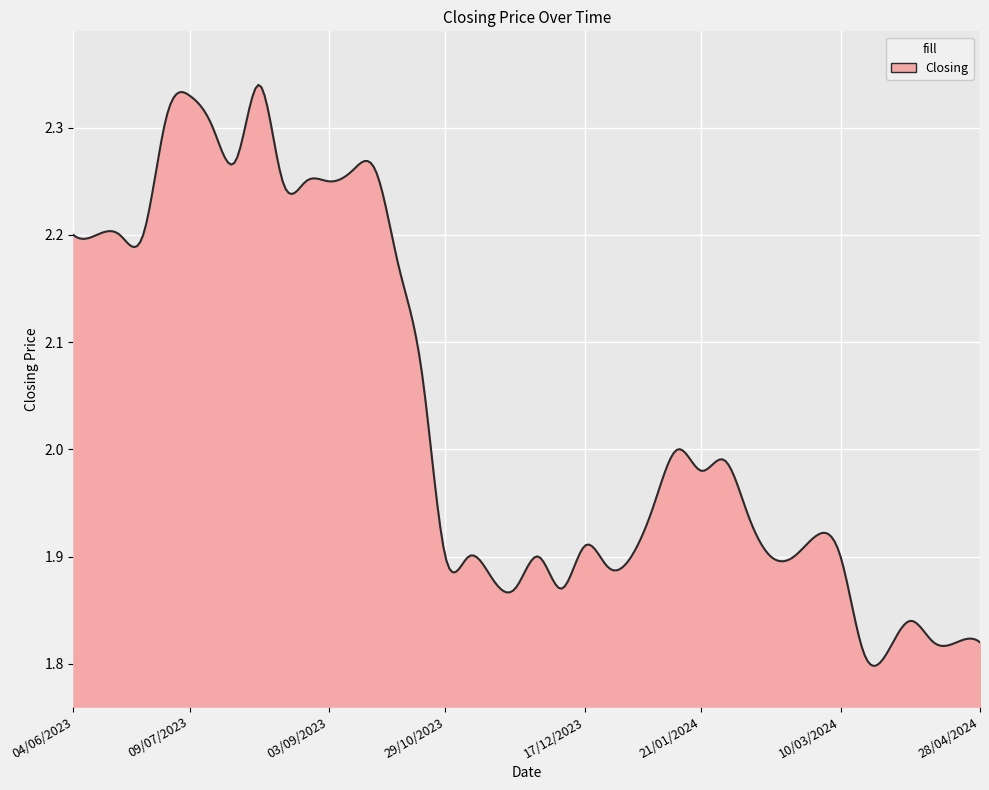

What is the difference between the maximum and minimum values?

0.5